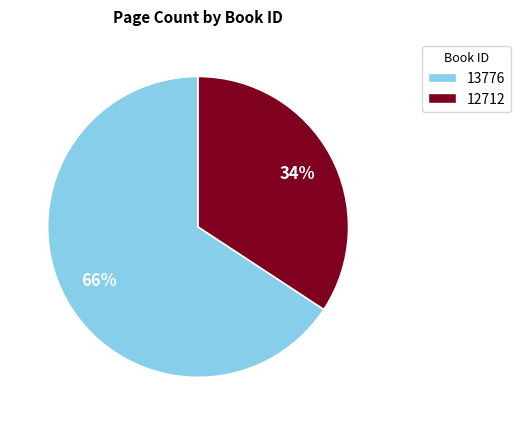

To the nearest percent, what is the combined percentage of 12712 and 13776?

100%